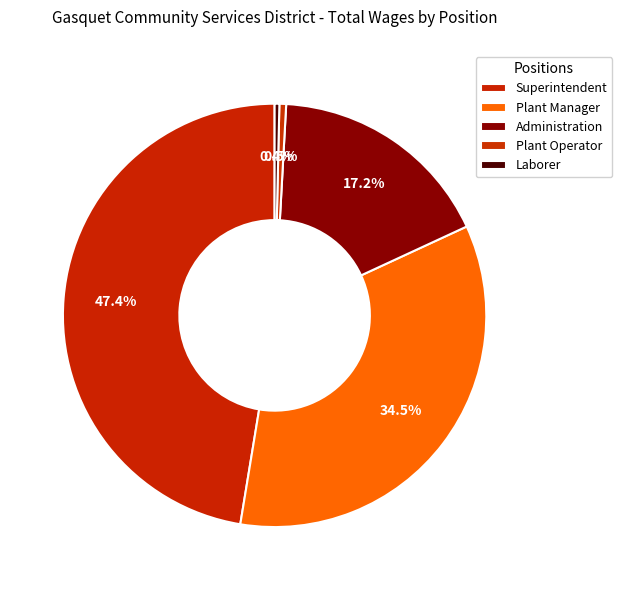

The Superintendent slice represents 57% of the pie. True or false?

False